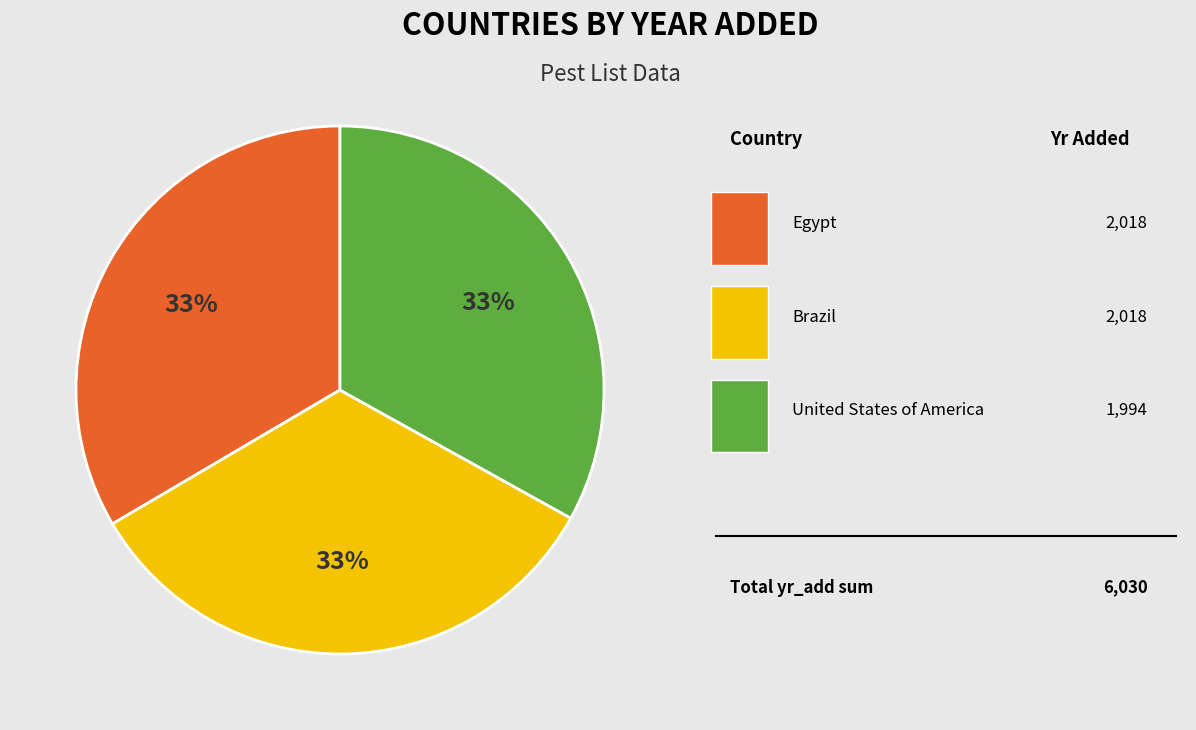

To the nearest percent, what is the average slice percentage?

33%